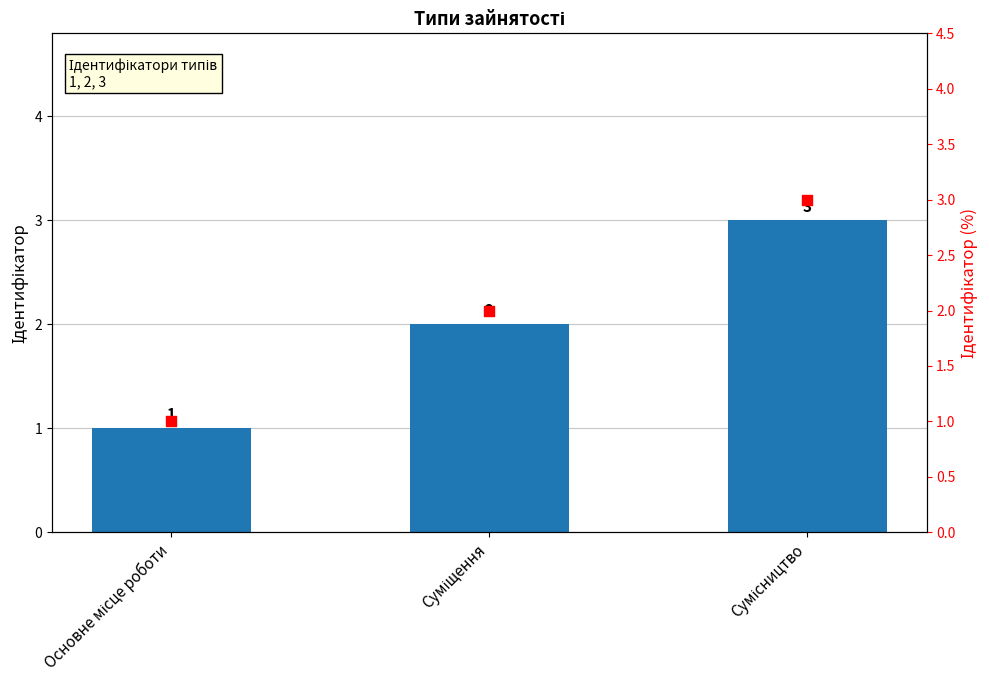

What are all the series names shown in the legend?

Ідентифікатор, Ідентифікатор (right)